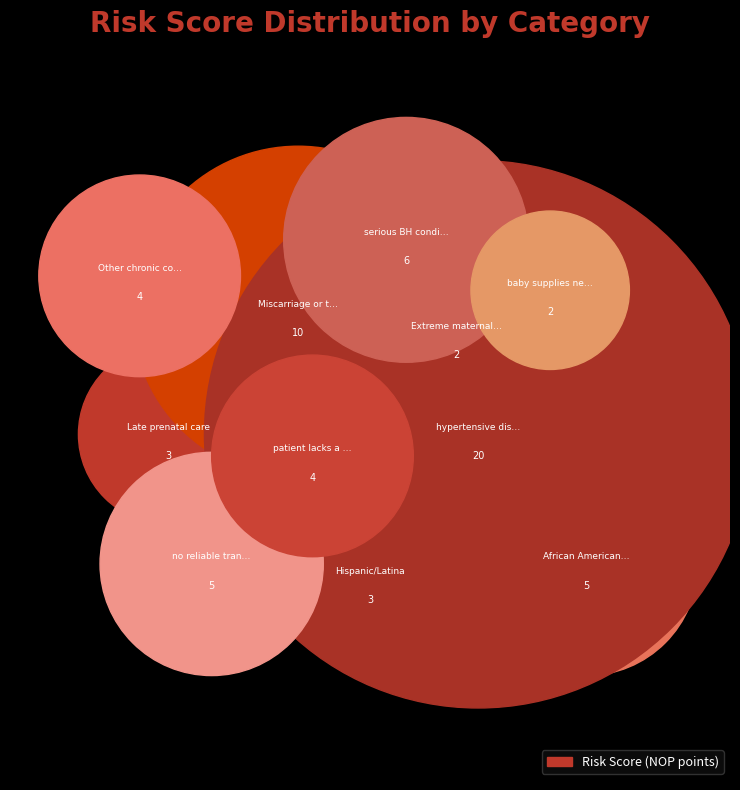

Which has a higher value, Race- African American/Black or Race- Hispanic/Latina?

Race- African American/Black